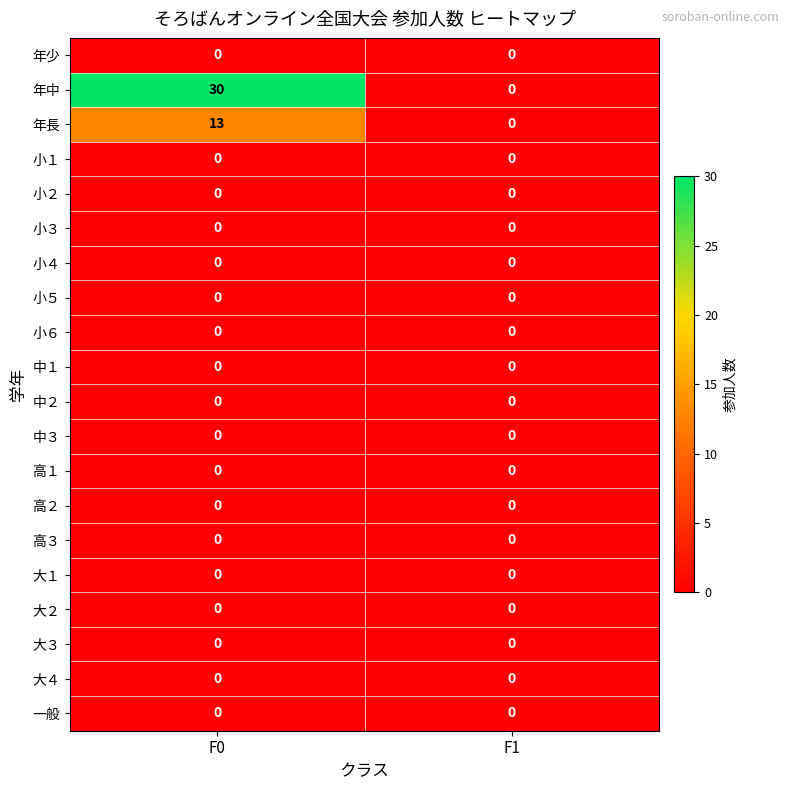

What is the difference between the 年長 values at F0 and F1?

13